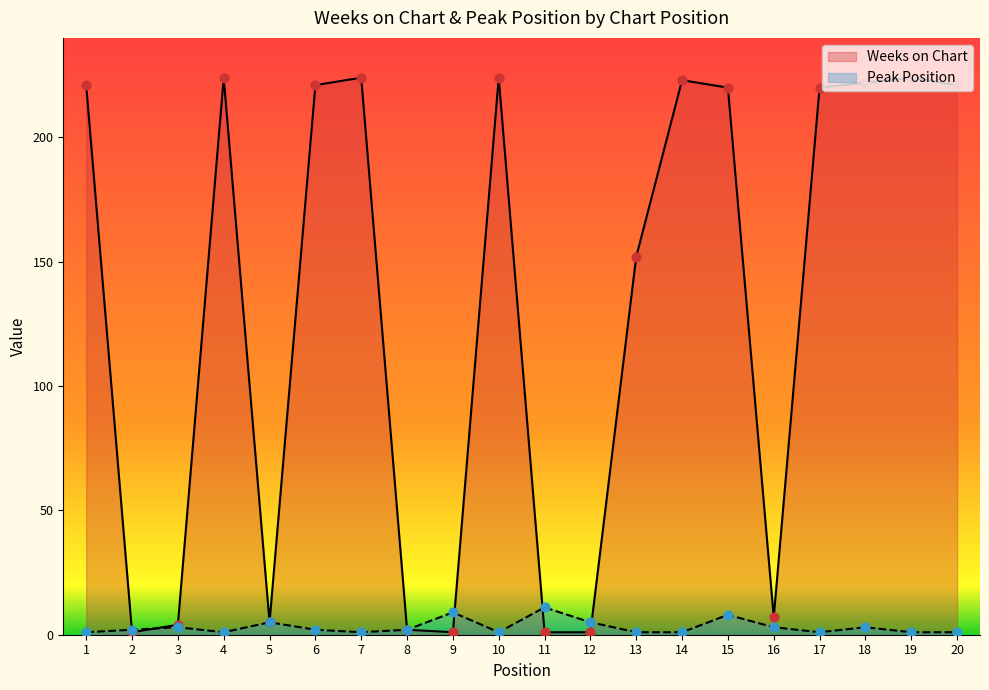

At which category is the sum across all series the highest?

15